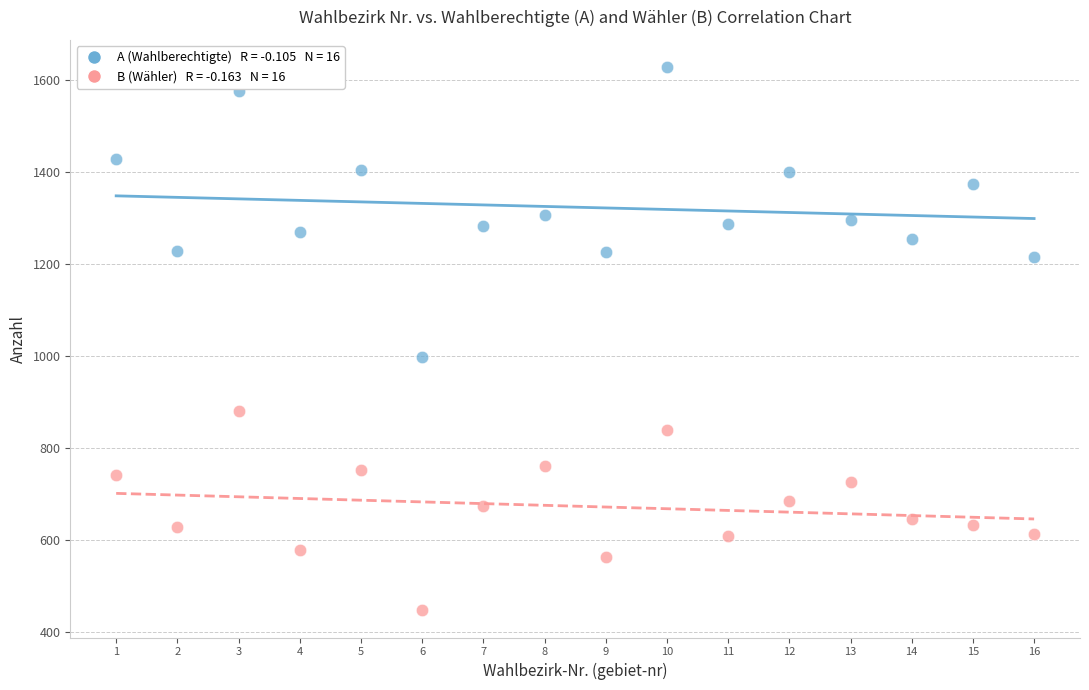

Across all data points, what is the range of Y values (max minus min)?

1180